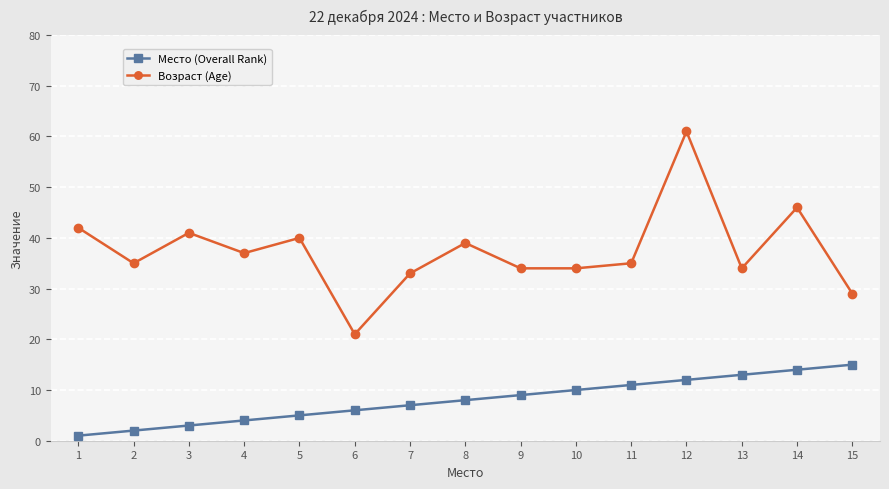

Which series has the largest total across all categories?

Возраст (Age)